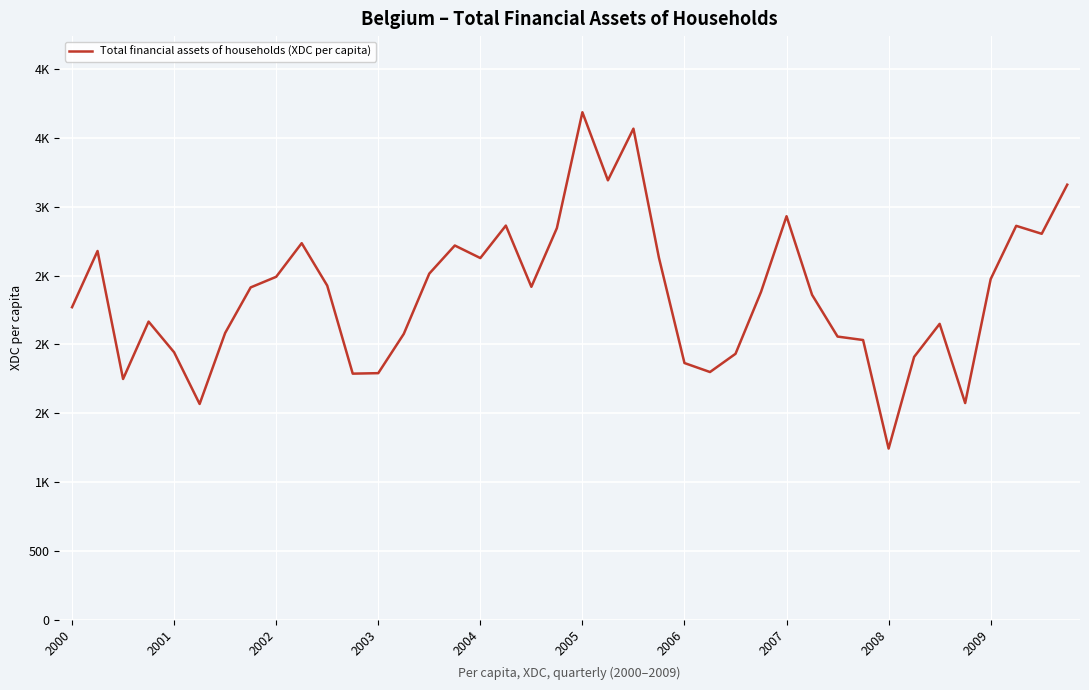

Does the chart have visible grid lines?

Yes